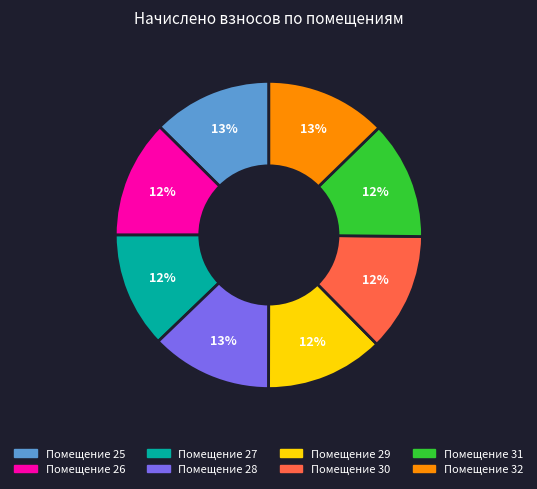

Is there any slice that represents more than half of the pie?

No